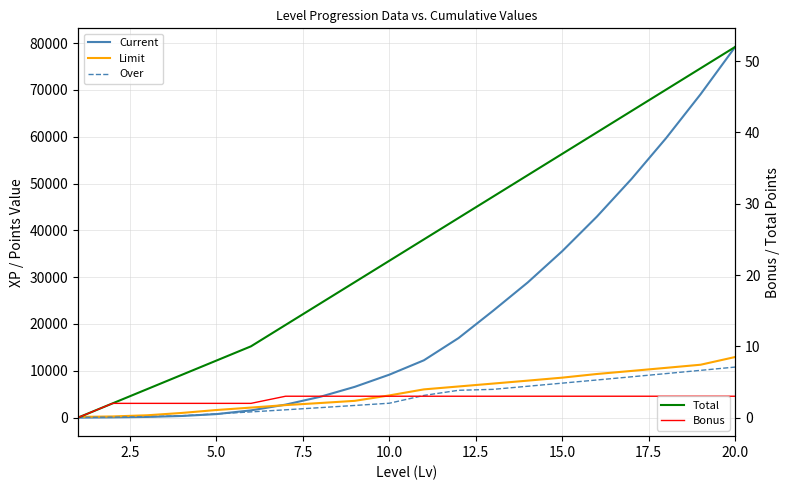

How many values in the Over series exceed 4740?

9